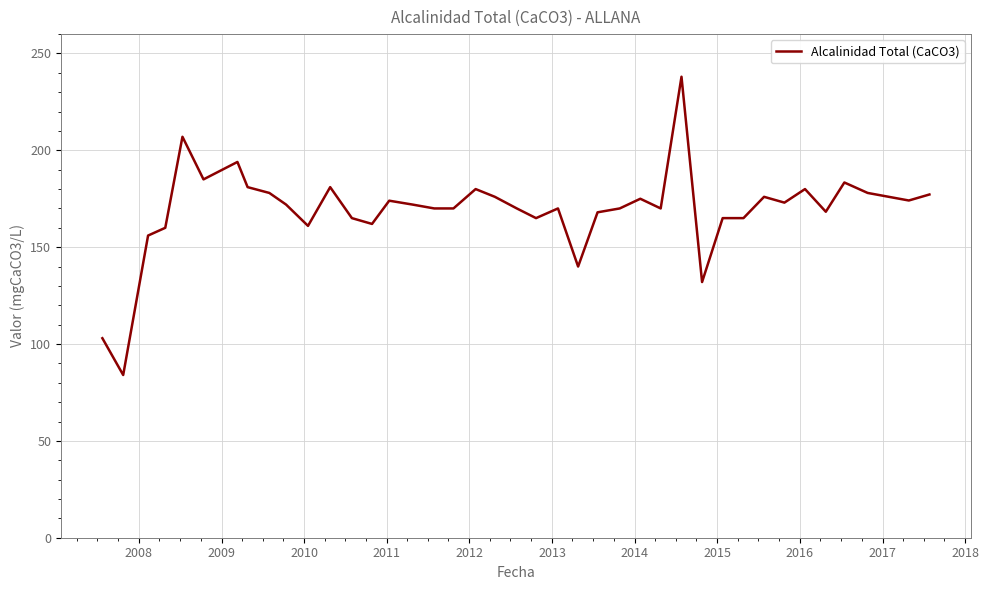

What is the maximum value shown in the chart?

238.0